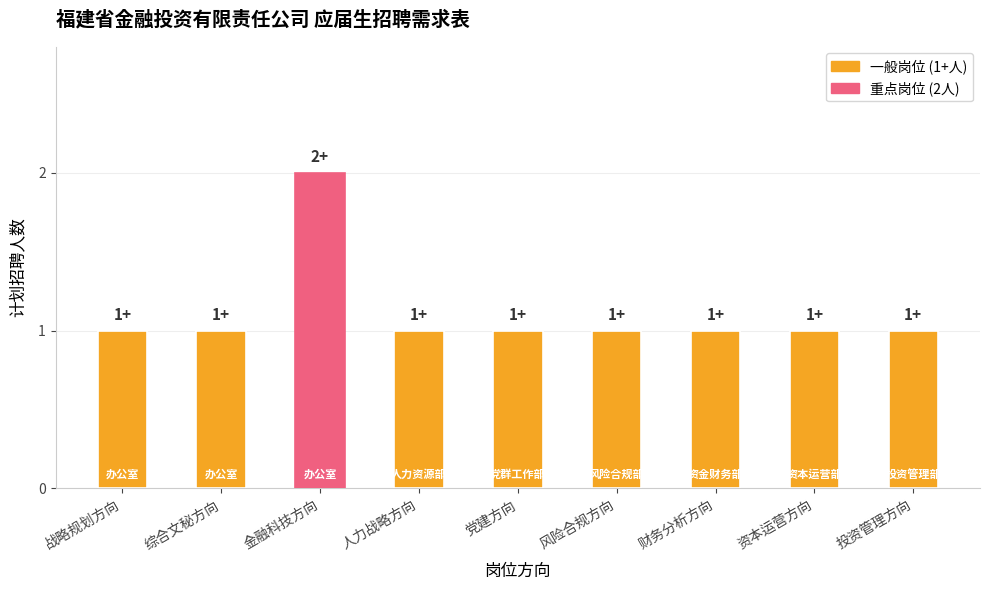

True or false: the data shows 1 at 财务分析方向.

True